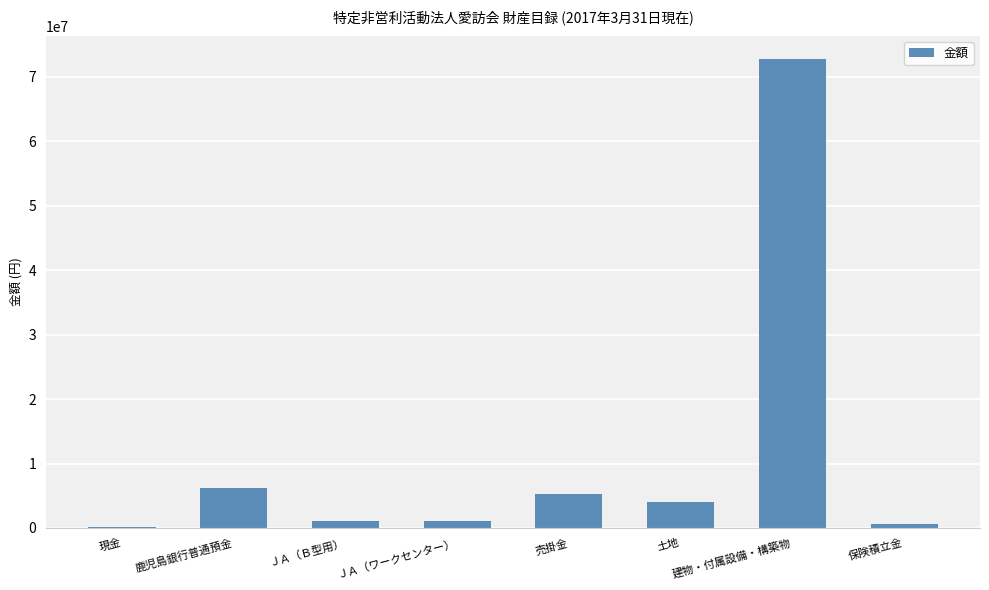

What is the change in value from 現金 to ＪＡ（ワークセンター）?

+915337